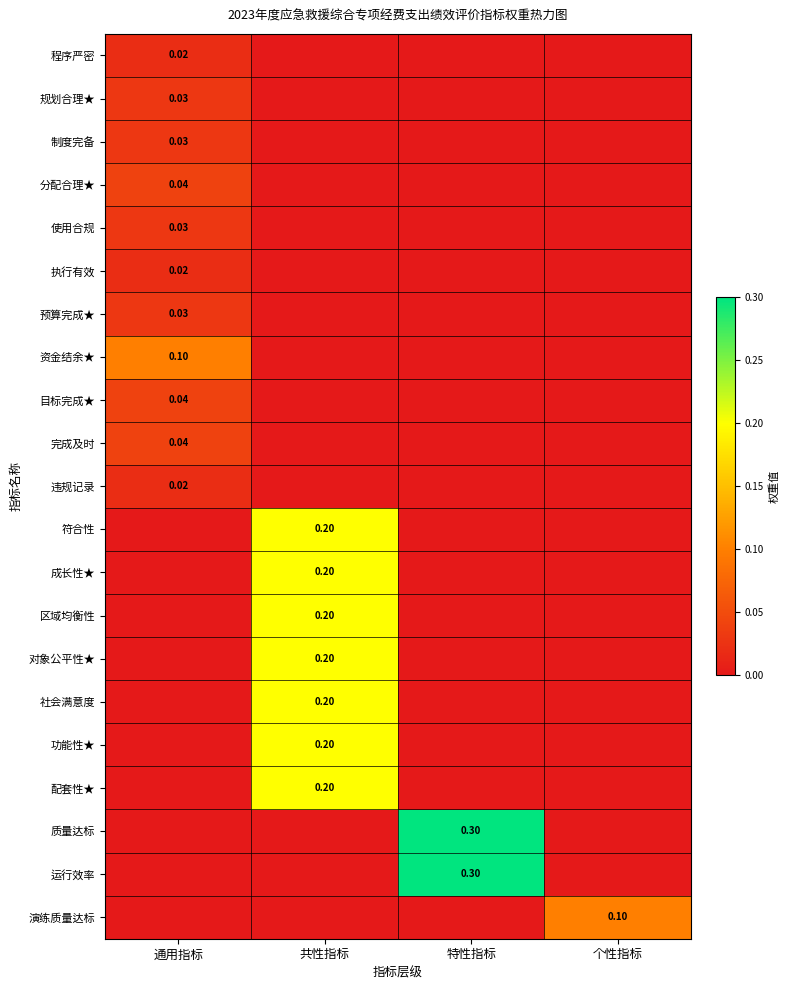

What is the difference between the highest and lowest values at 通用指标?

0.1